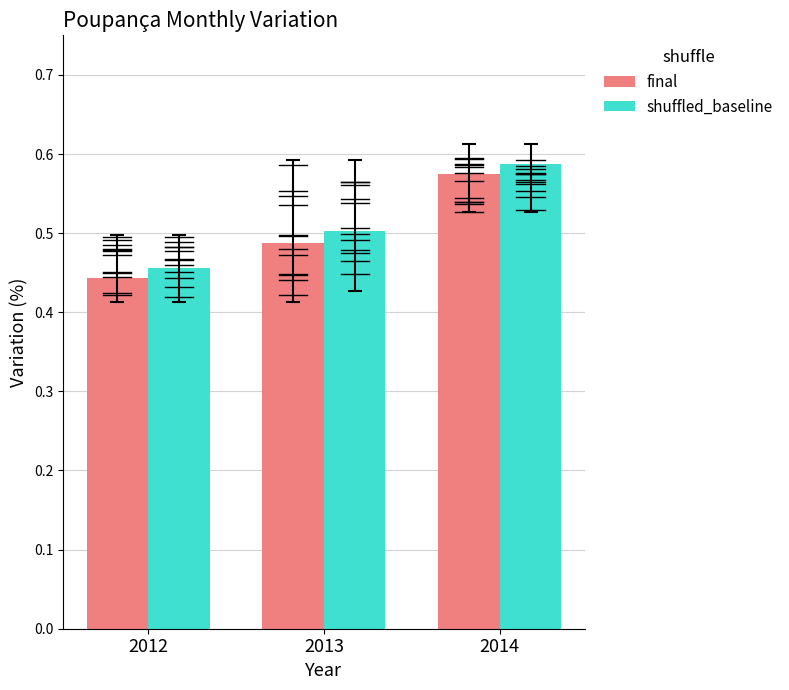

Which label corresponds to the largest value in the chart?

2014